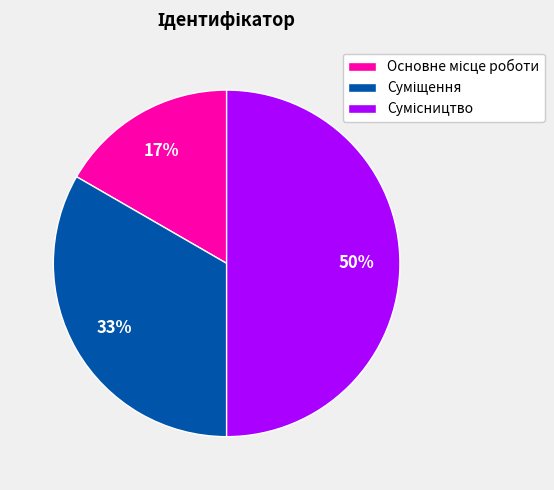

To the nearest percent, what is the difference between the largest and smallest slice percentages?

33%